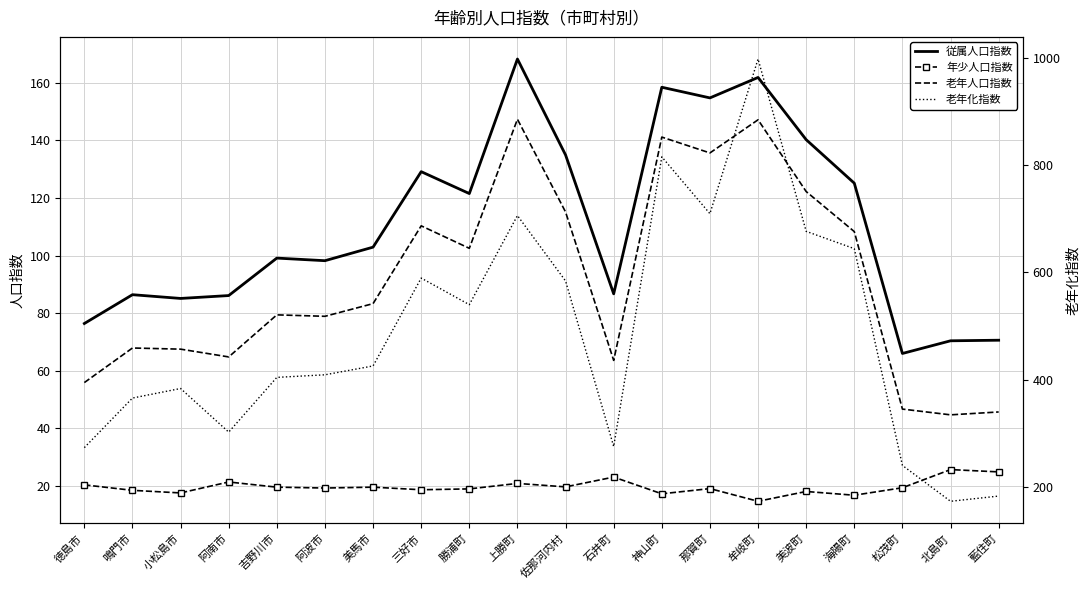

What is the approximate value of 従属人口指数 at 阿波市?

98.2